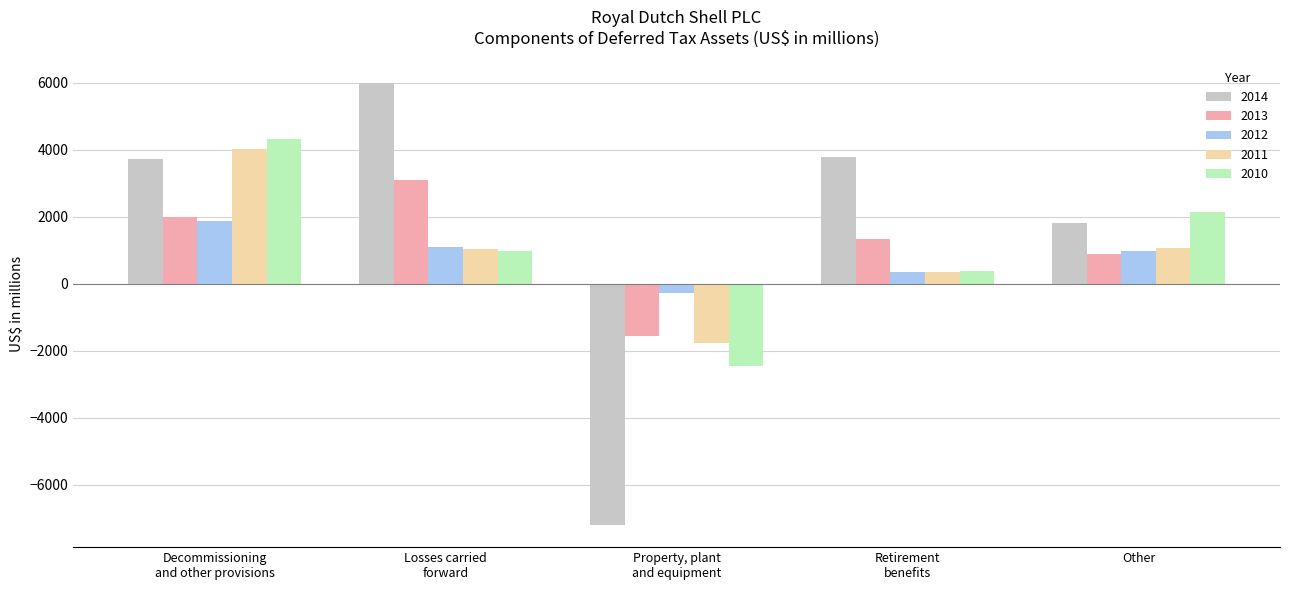

The value of 2011 at Other is 1085. True or false?

True